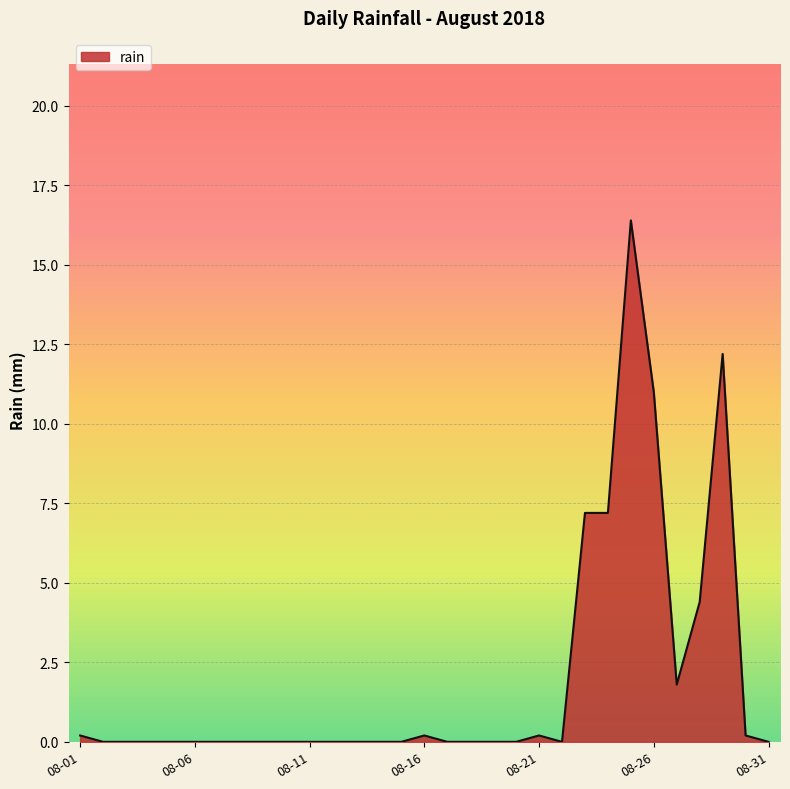

What is the maximum value shown in the chart?

16.4